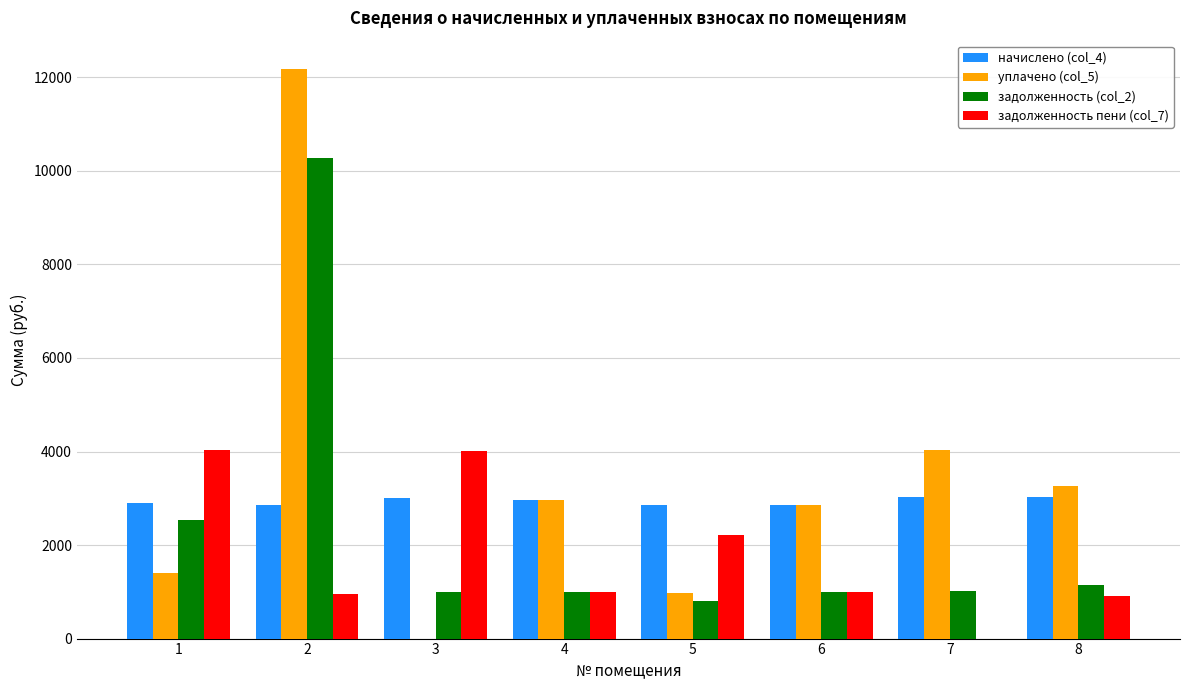

How many groups of bars are there?

8